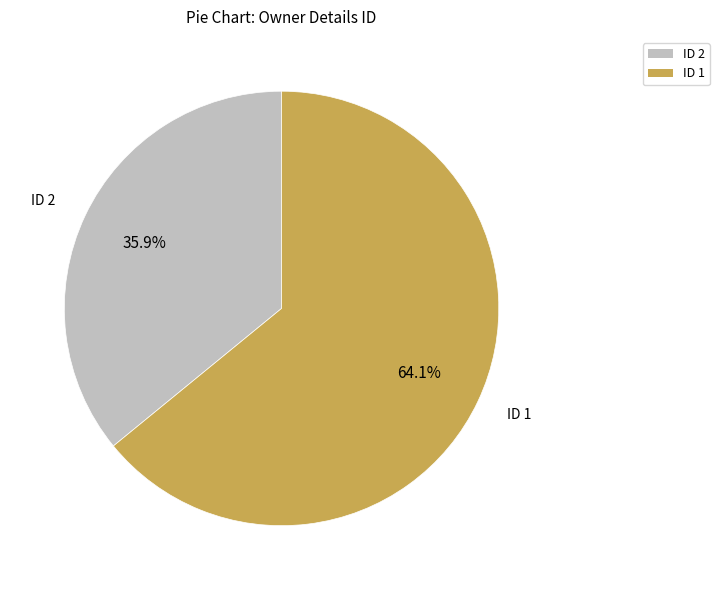

Is there a majority slice in this chart?

Yes